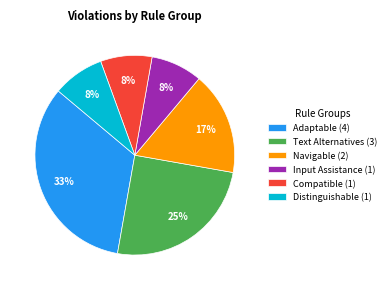

Which category has the biggest portion of the pie?

Adaptable (4)